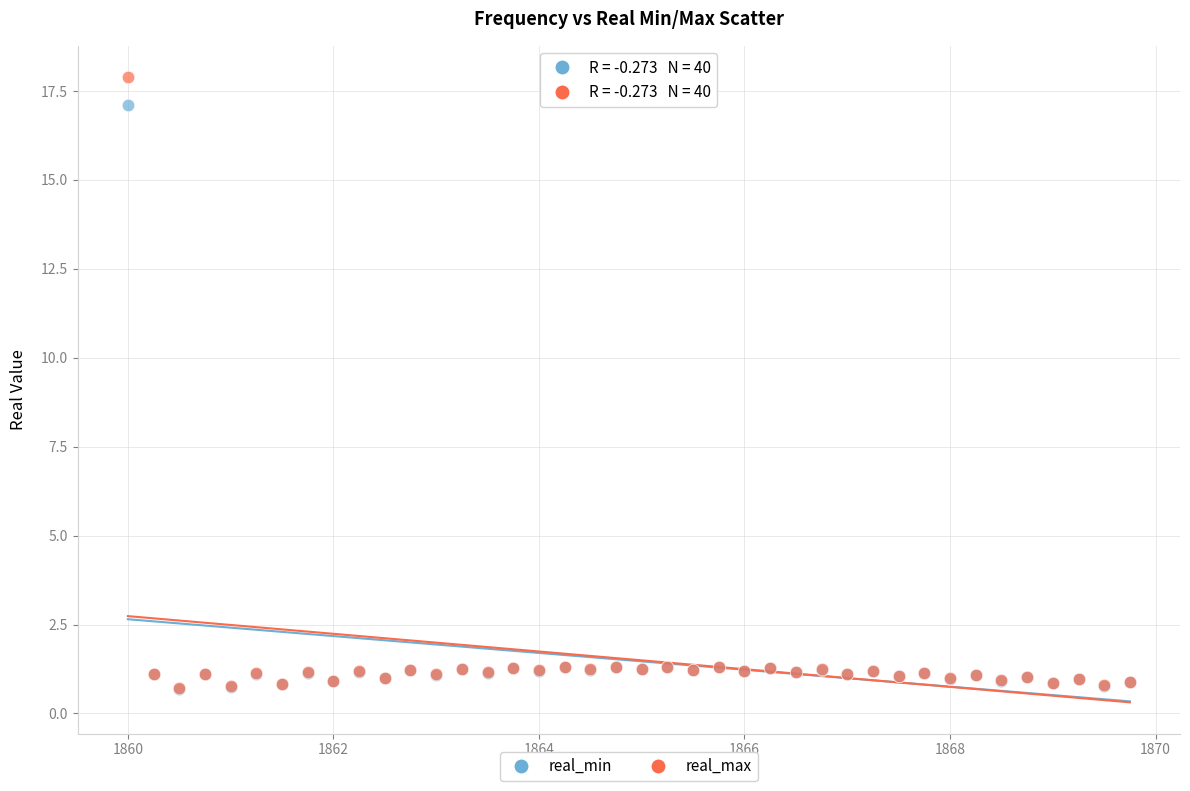

What are all the series names shown in the legend?

real_min, real_max